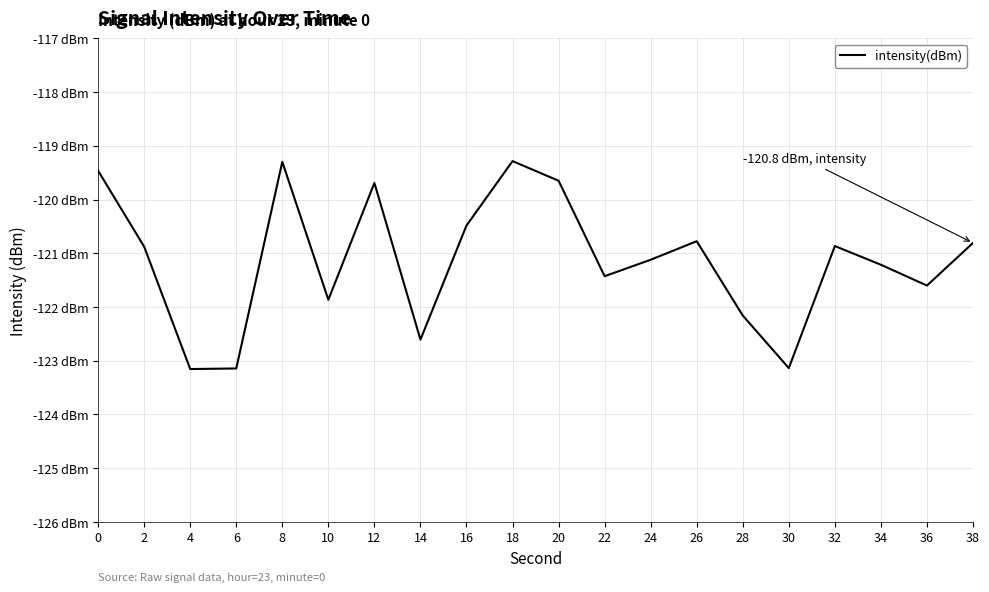

What is the difference between the maximum and minimum values?

3.9